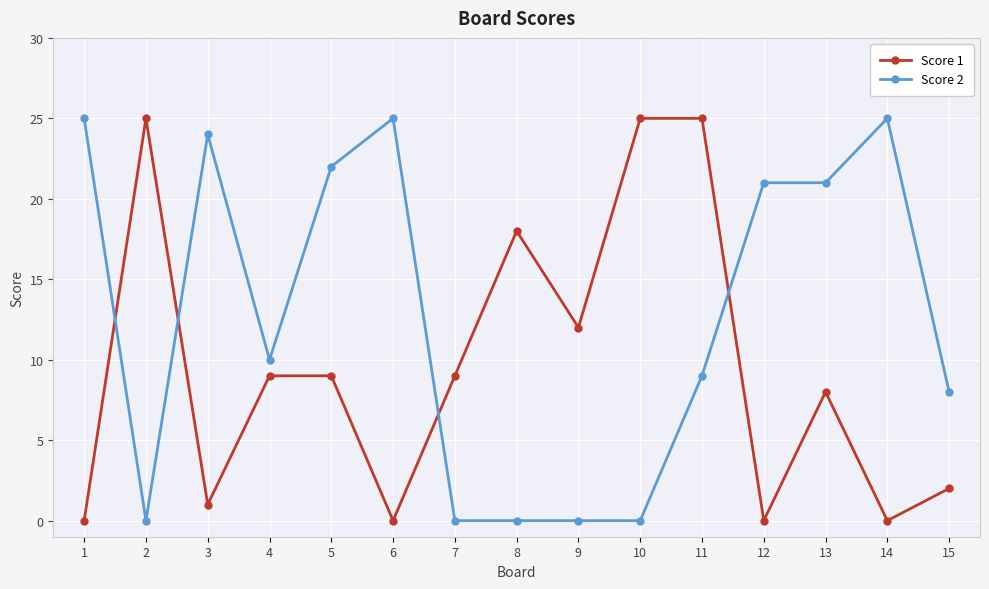

At 14, list the series in order from largest to smallest.

Score 2, Score 1